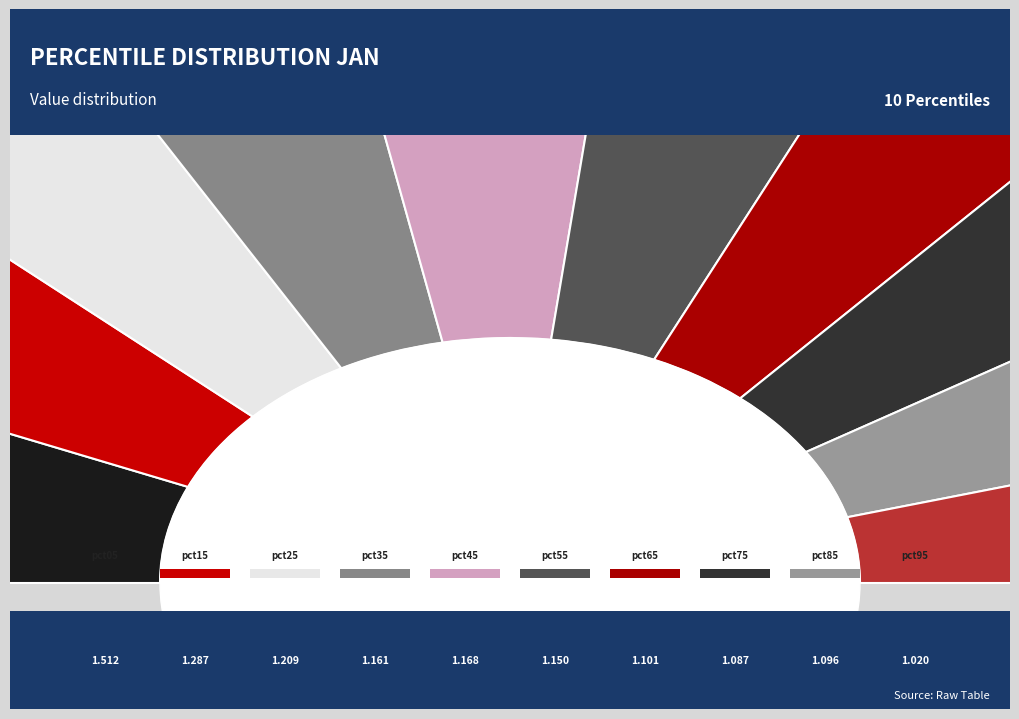

Count the number of slices in the pie.

10